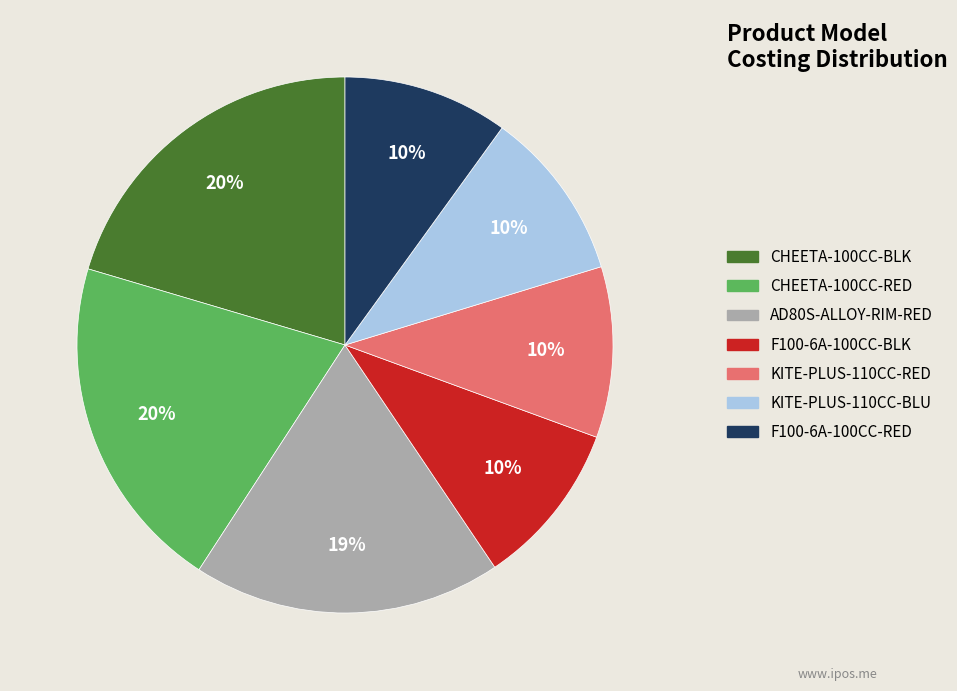

Is it true that F100-6A-100CC-BLK is 10% of the pie?

True